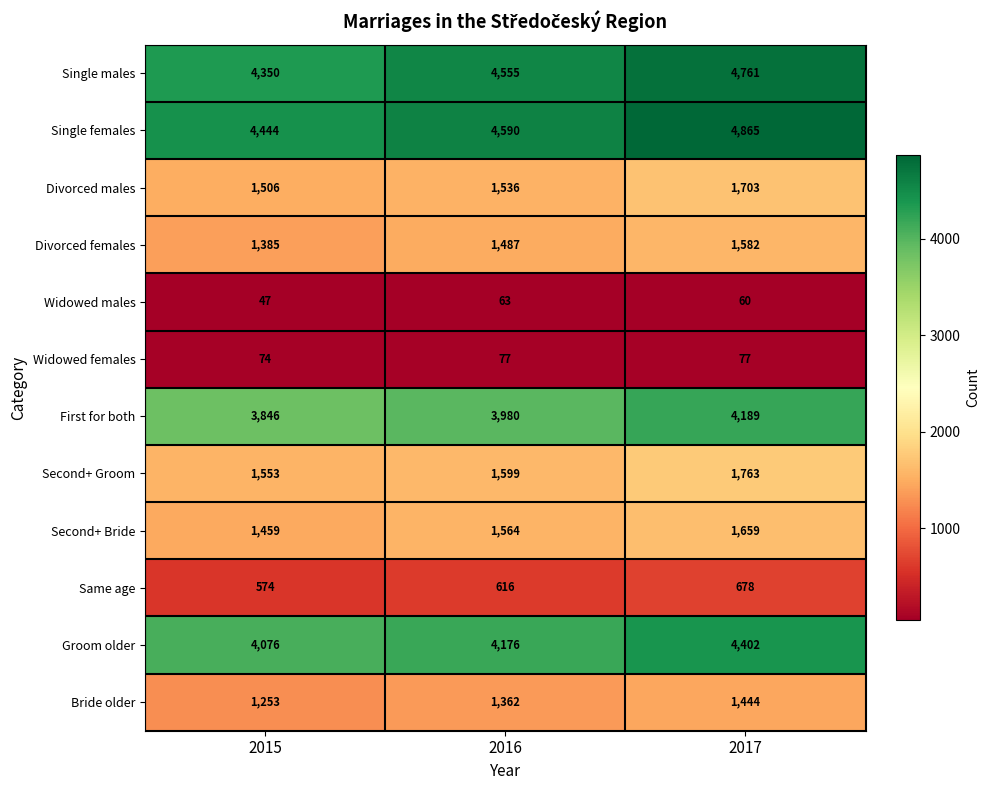

The value of Bride older at 2016 is 2404. True or false?

False